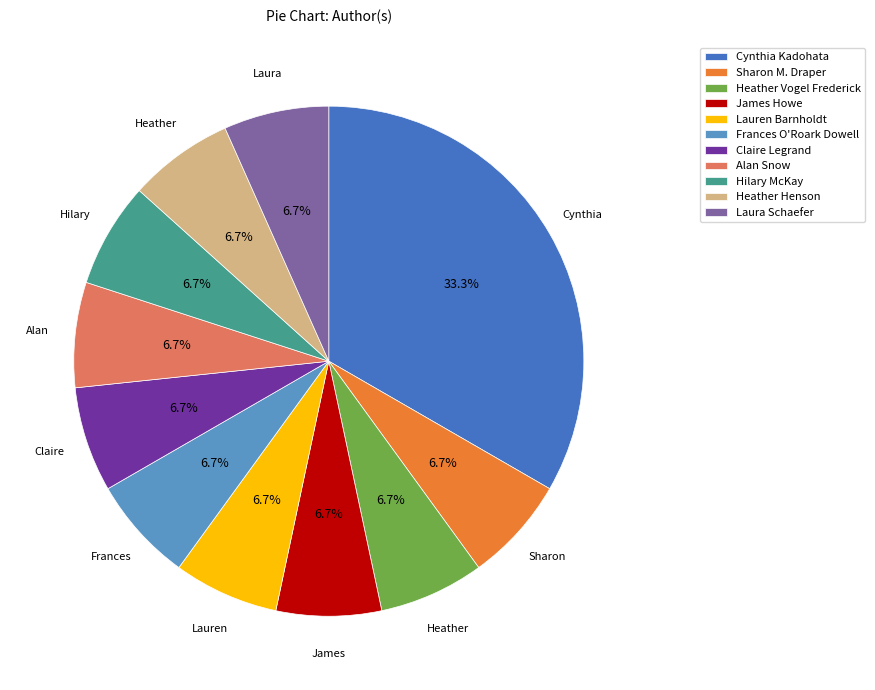

How much of the chart is everything except James Howe?

93.3%